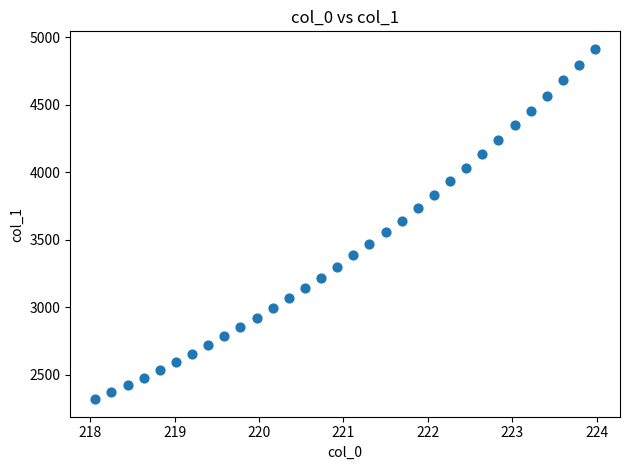

What is the range of Y values (max minus min)?

2591.7